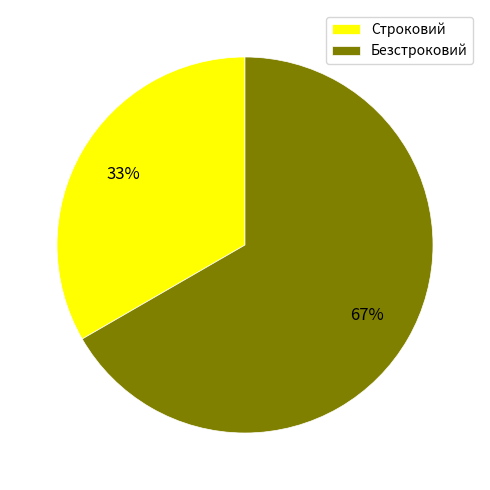

Combined, do Безстроковий and Строковий account for over 50%?

Yes